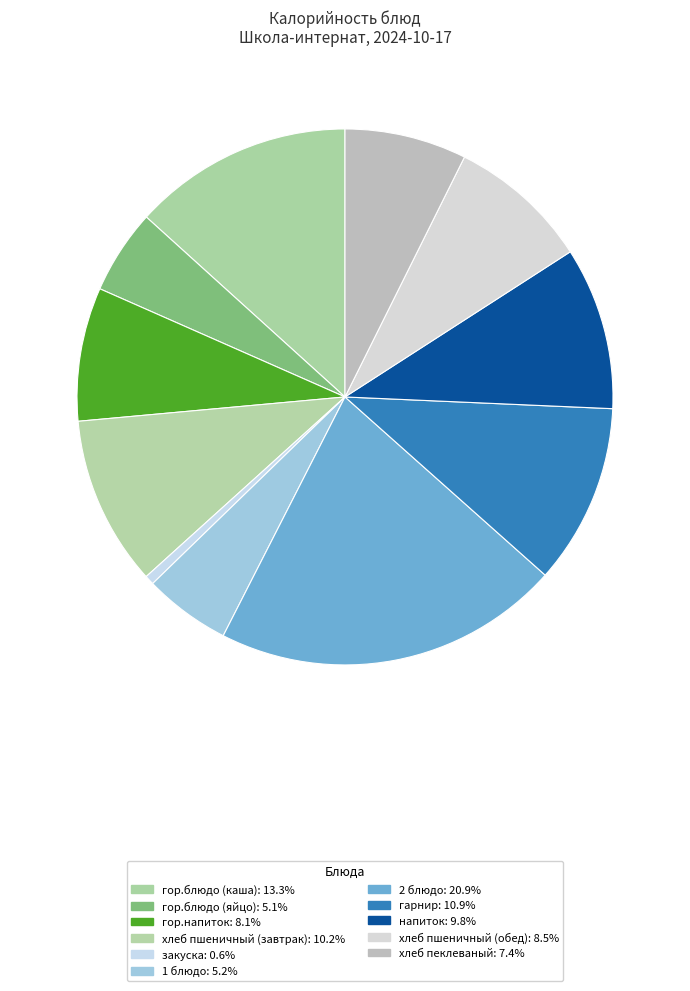

Does 1 блюдо account for over 50% of the chart?

No